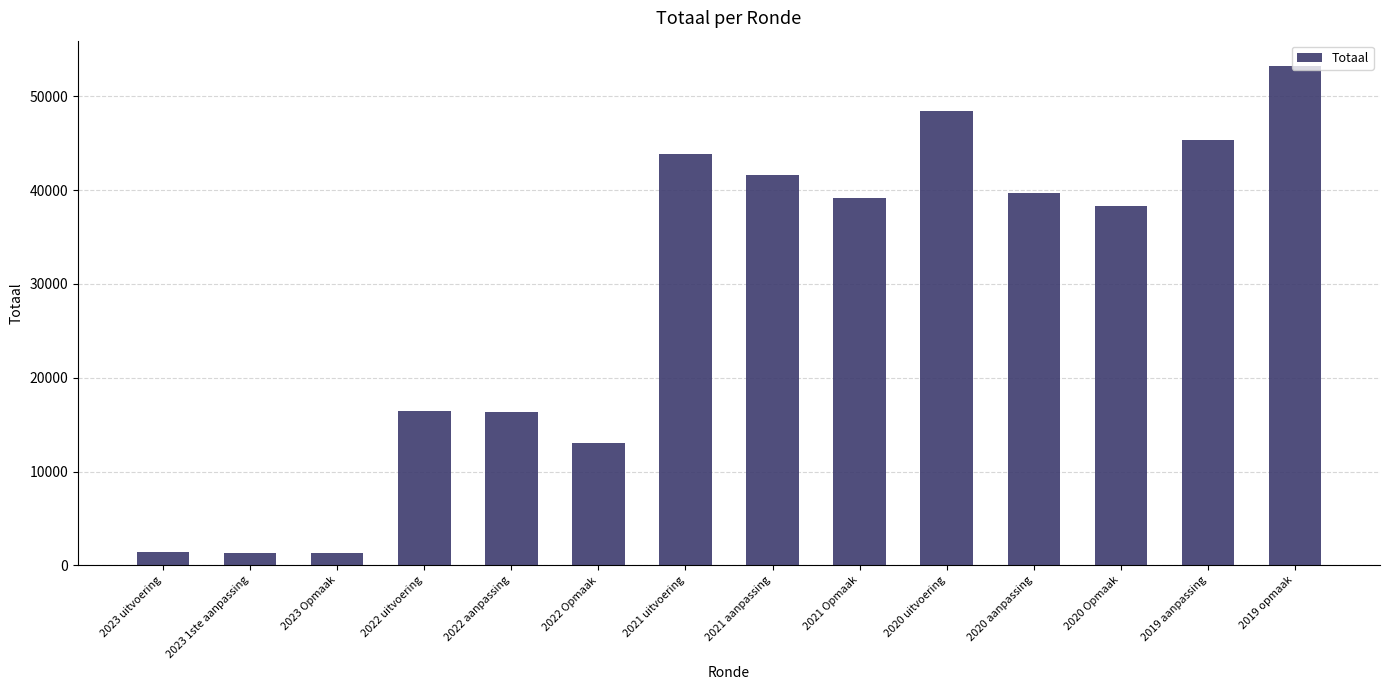

How many bars are there in total?

14